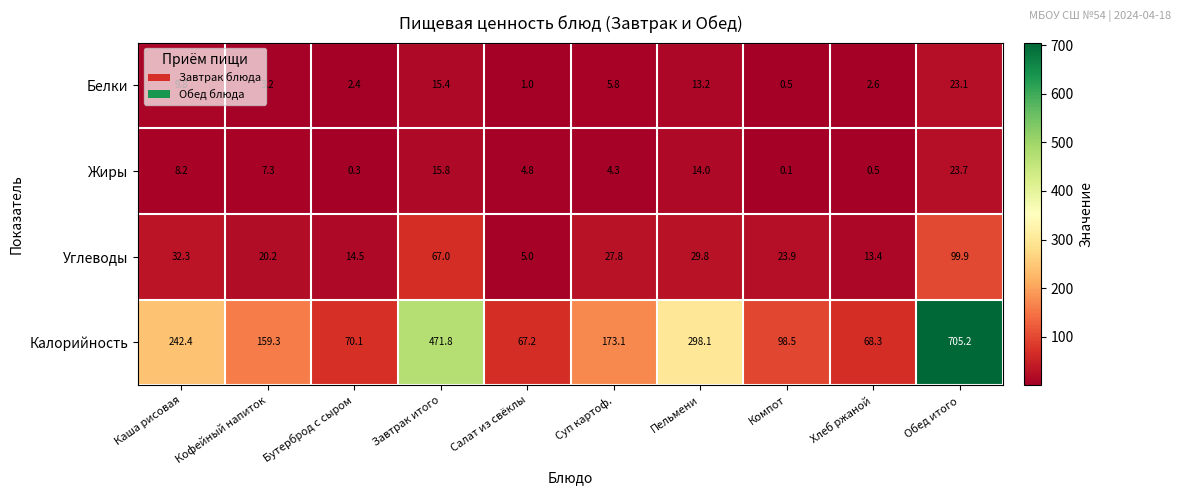

Rank the categories by Углеводы value from highest to lowest.

Обед итого, Завтрак итого, Каша рисовая, Пельмени, Суп картоф., Компот, Кофейный напиток, Бутерброд с сыром, Хлеб ржаной, Салат из свёклы